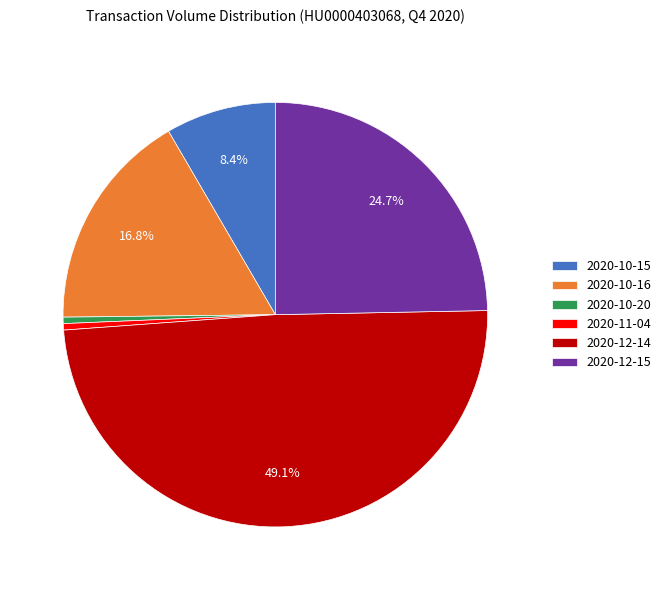

Which slice is the largest?

2020-12-14